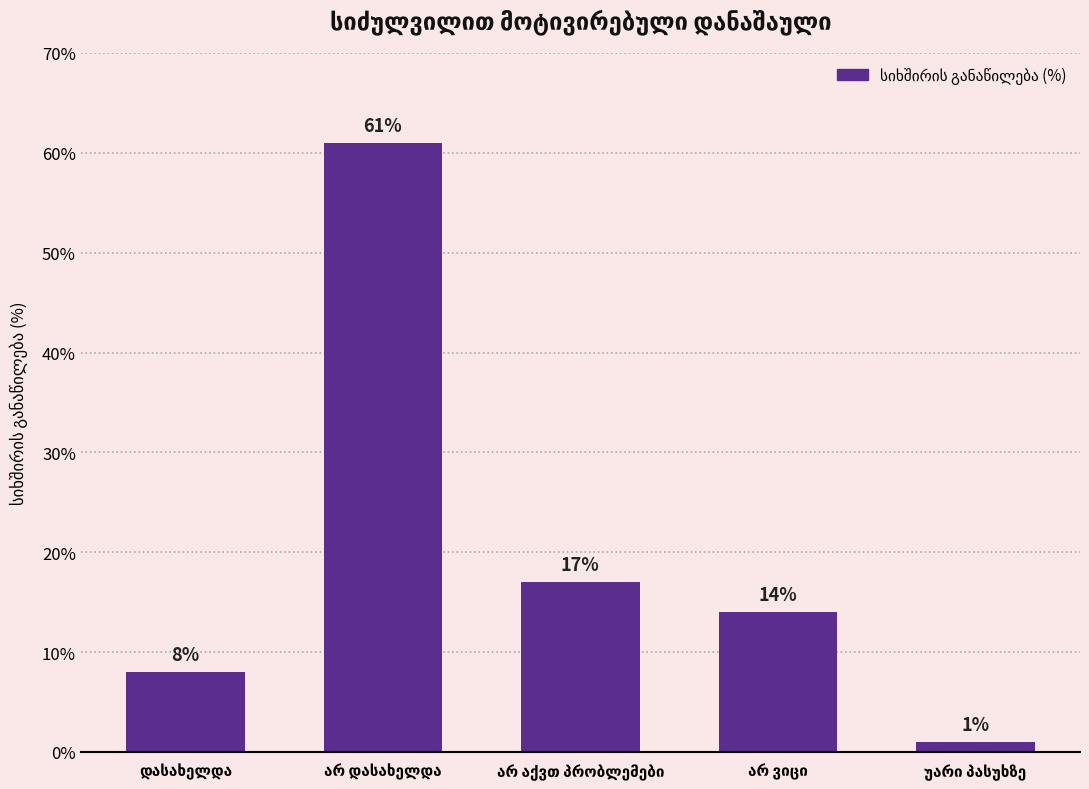

What is the difference between the maximum and minimum values?

60